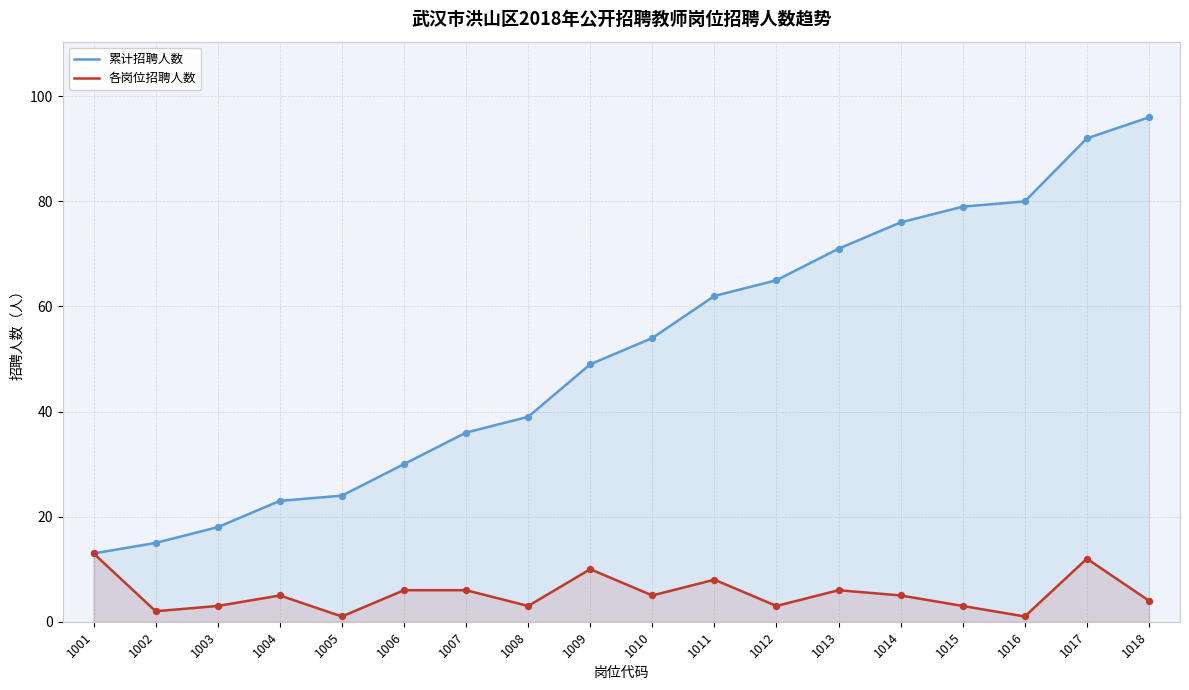

Which series reaches the minimum Y coordinate?

各岗位招聘人数